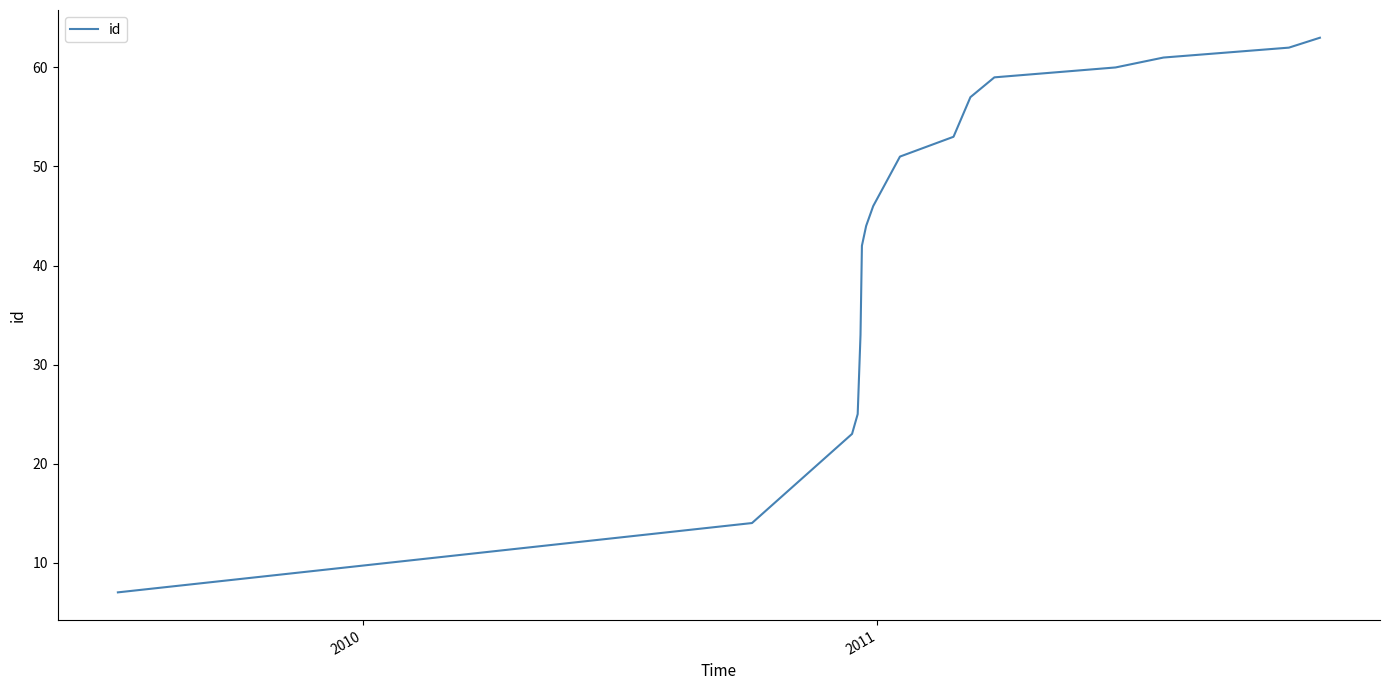

What is the greatest value displayed?

63